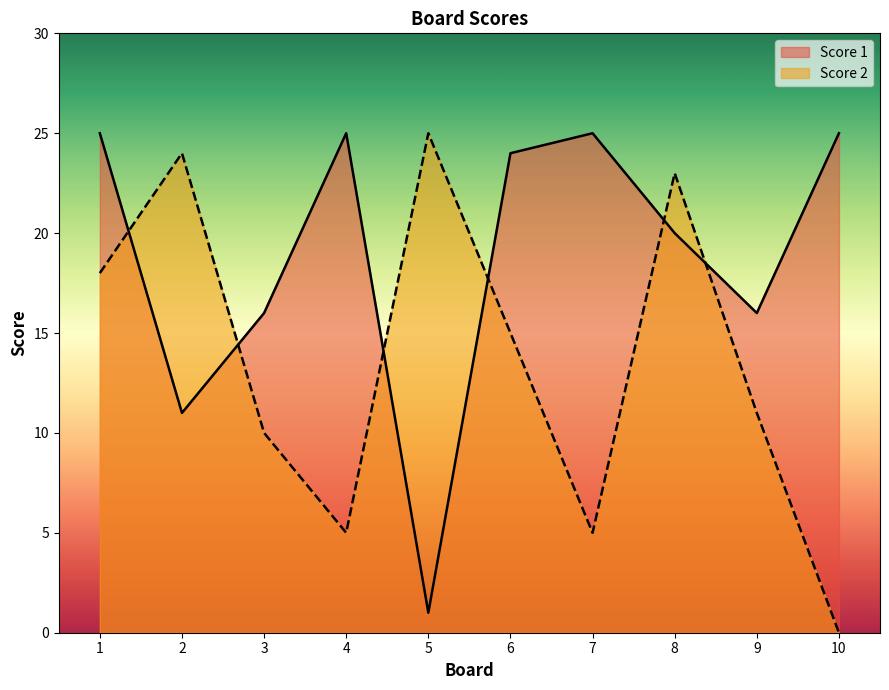

At how many categories does at least one series exceed 22?

8